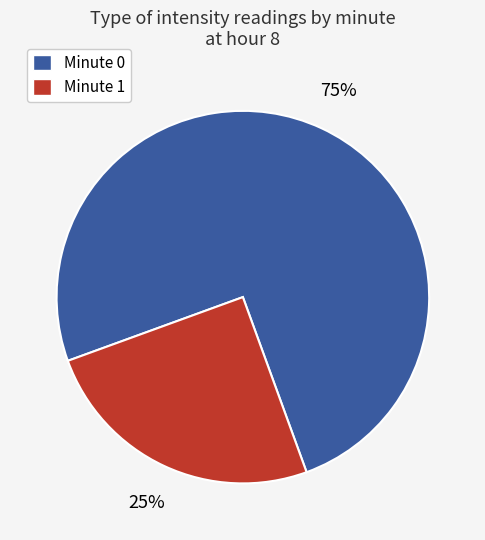

Is there a majority slice in this chart?

Yes